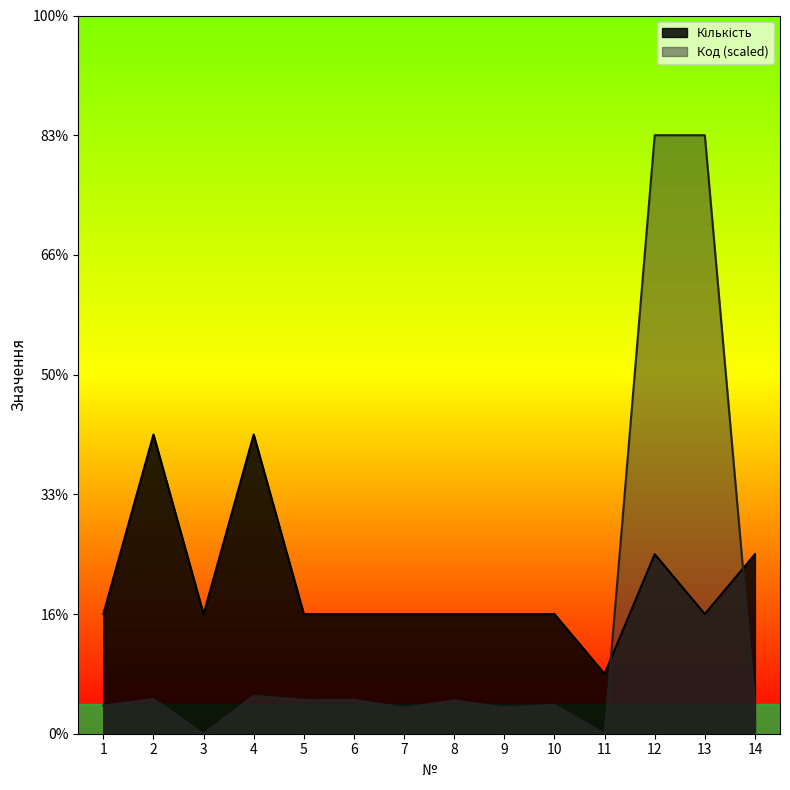

Rank the series by their maximum value, from lowest to highest.

Кількість, Код